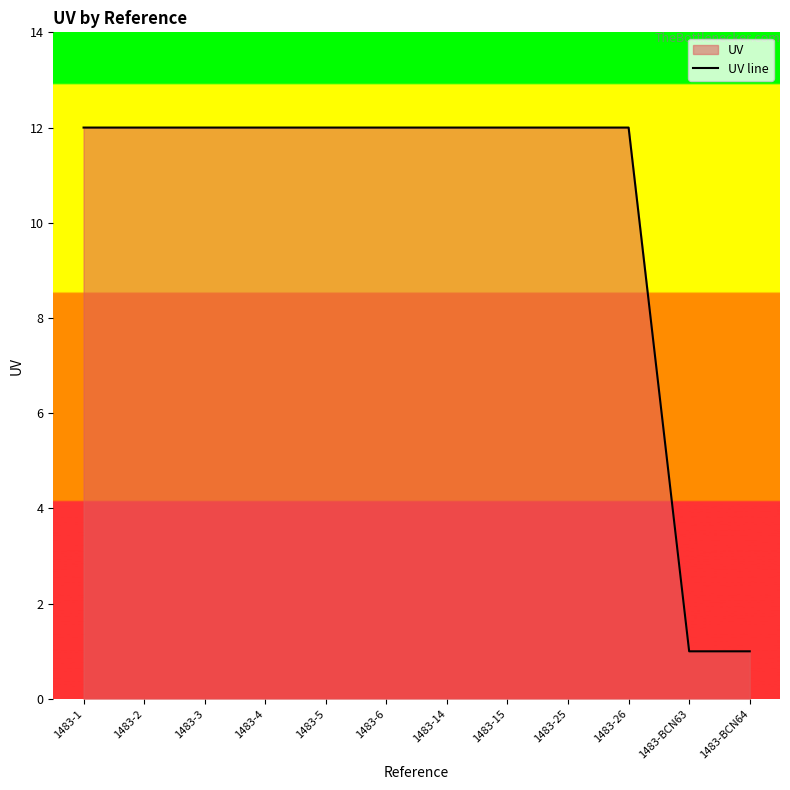

Rank the categories by value from lowest to highest.

1483-BCN63, 1483-BCN64, 1483-1, 1483-2, 1483-3, 1483-4, 1483-5, 1483-6, 1483-14, 1483-15, 1483-25, 1483-26